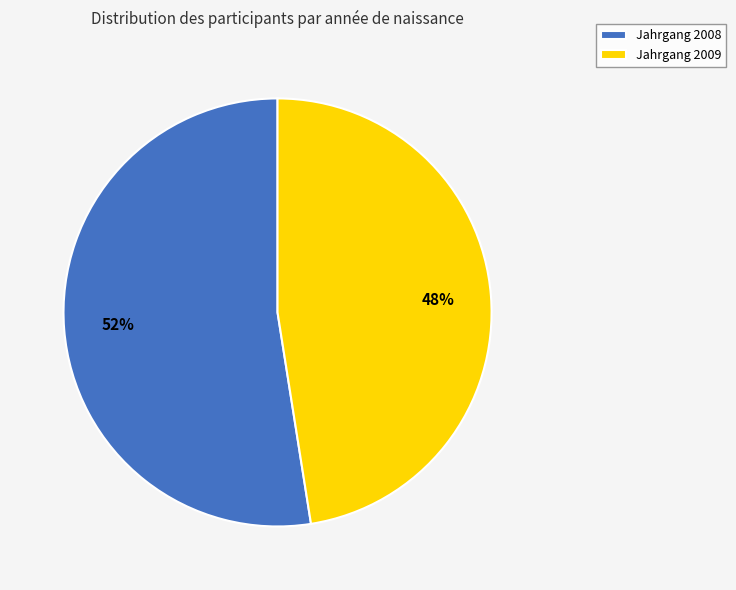

True or false: Jahrgang 2008 accounts for 52% of the total.

True